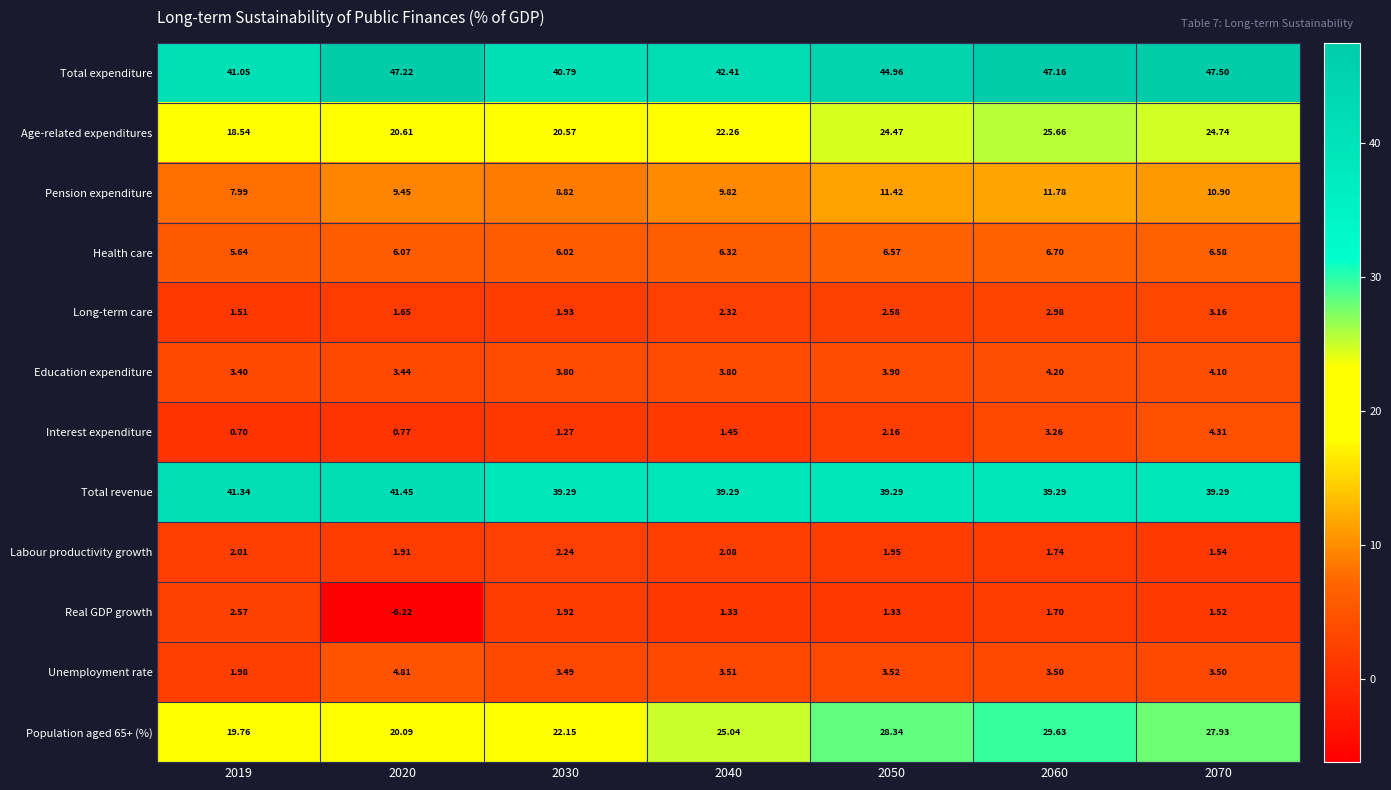

Rank the series at 2060 from lowest to highest value.

Real GDP growth, Labour productivity growth, Long-term care, Interest expenditure, Unemployment rate, Education expenditure, Health care, Pension expenditure, Age-related expenditures, Population aged 65+ (%), Total revenue, Total expenditure